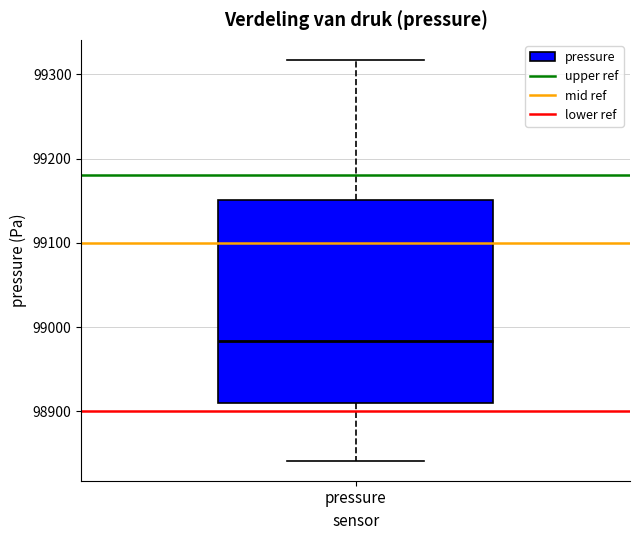

Transcribe this box plot: give where the median line is, the range the box spans, and where the two whiskers end, as read against the y-axis. The values are not printed on the chart, so give them approximately, as read against the axis.

median 98980, box 98910 to 99150, whiskers 98840 to 99320